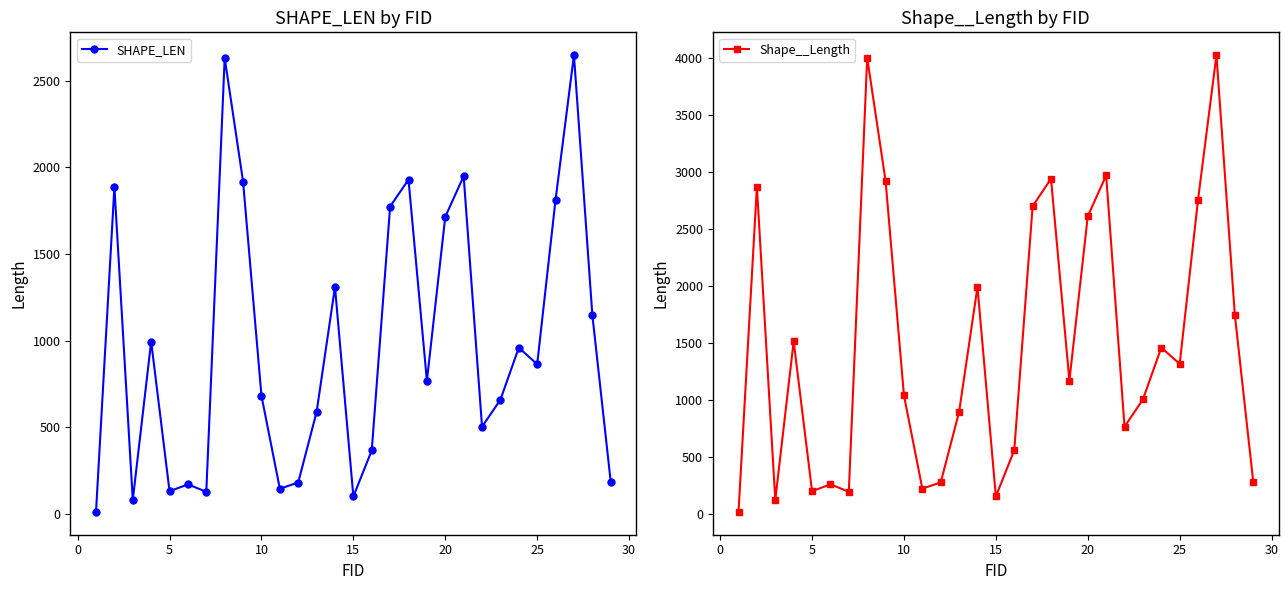

What is the highest value of the SHAPE_LEN series?

2648.8